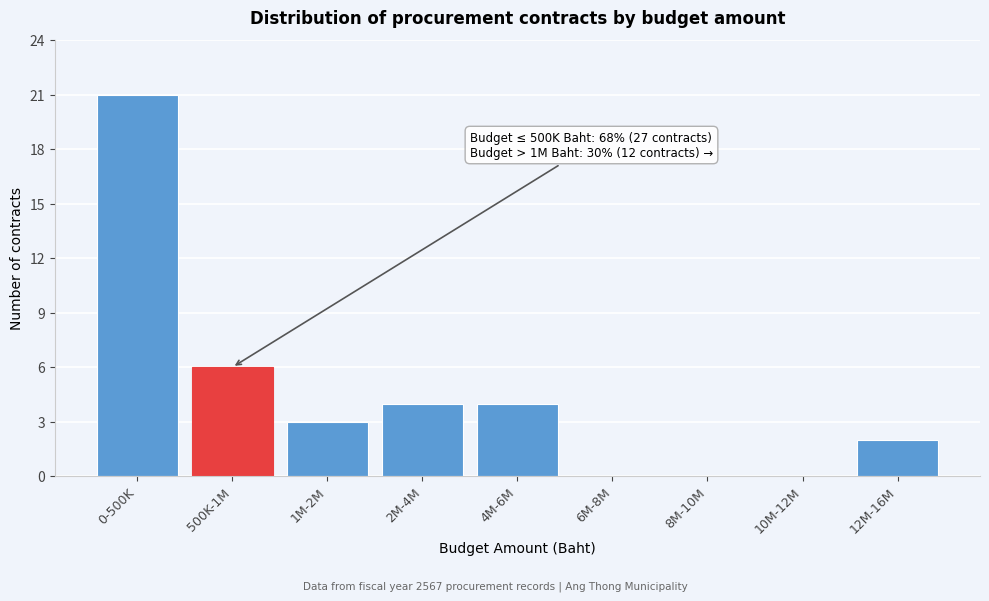

Reading left to right, list all the values displayed in this chart.

0-500K=21	500K-1M=6	1M-2M=3	2M-4M=4	4M-6M=4	6M-8M=0	8M-10M=0	10M-12M=0	12M-16M=2